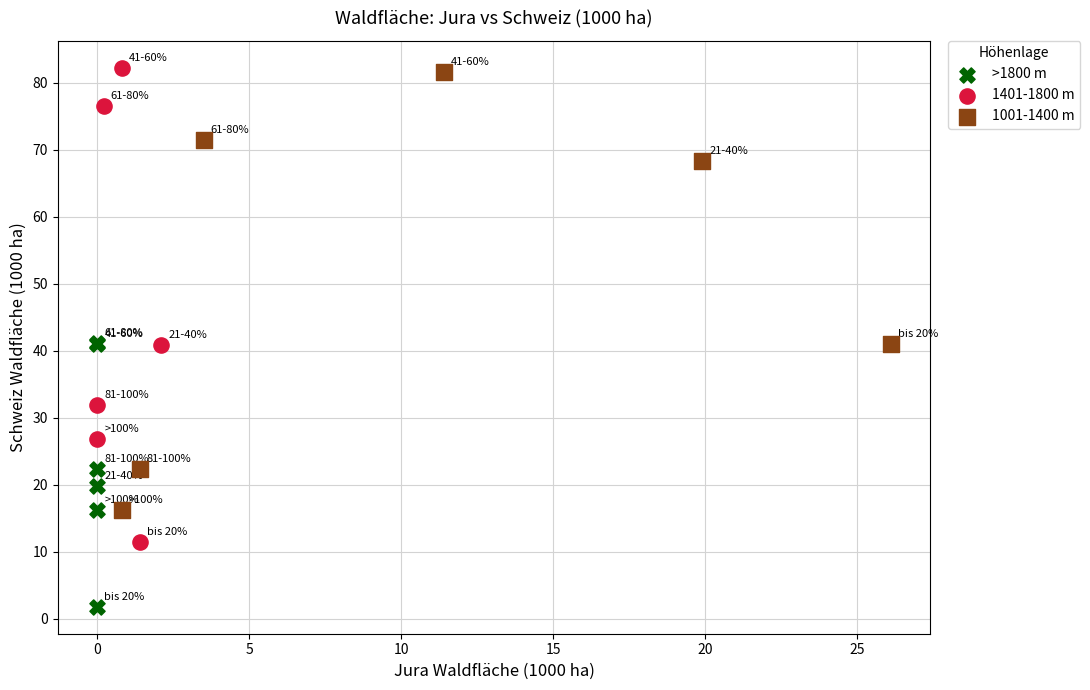

What are all the series names shown in the legend?

>1800 m, 1401-1800 m, 1001-1400 m